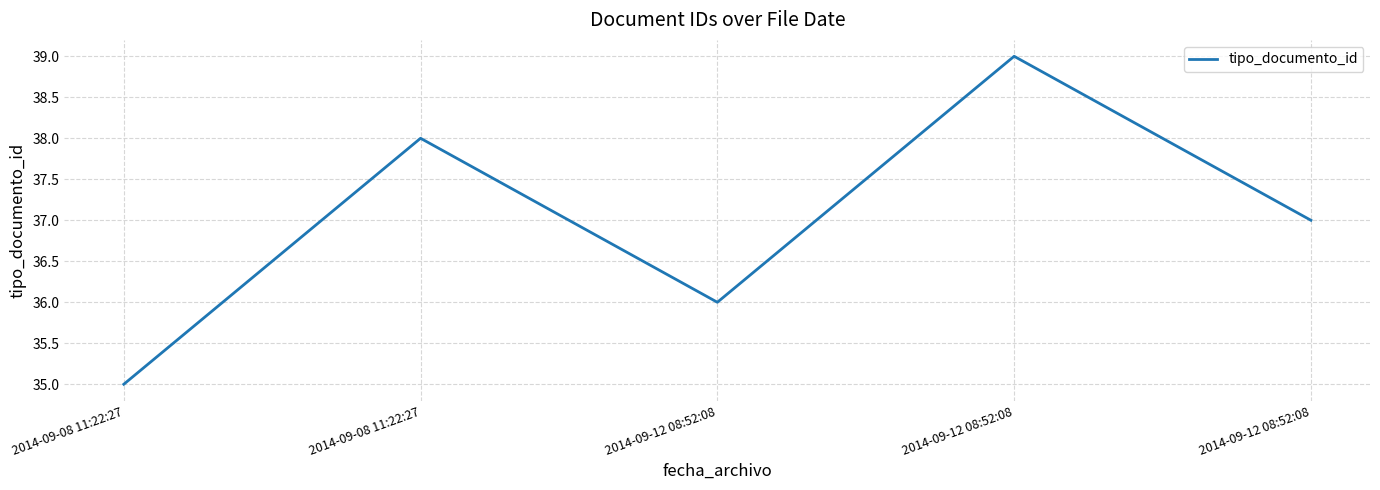

How many lines are shown in the chart?

1